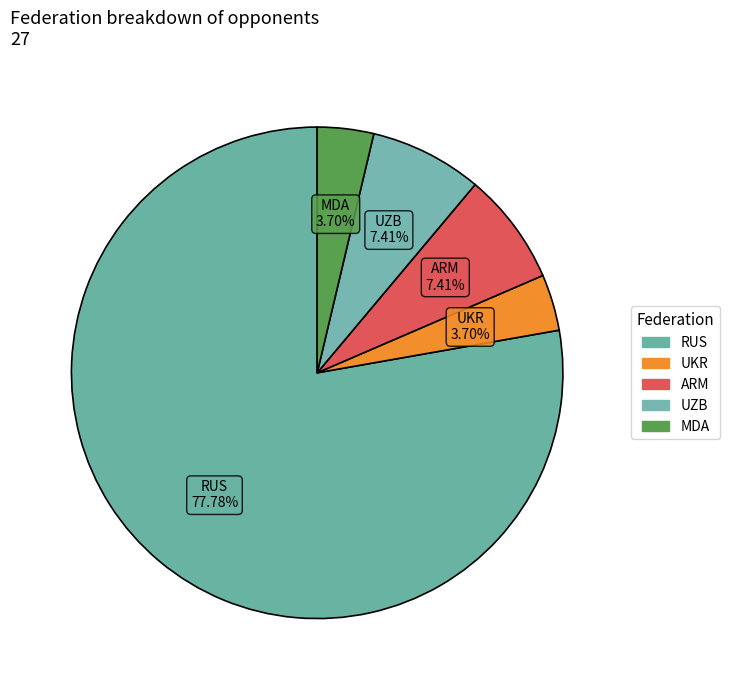

Combined, do MDA and ARM account for over 50%?

No